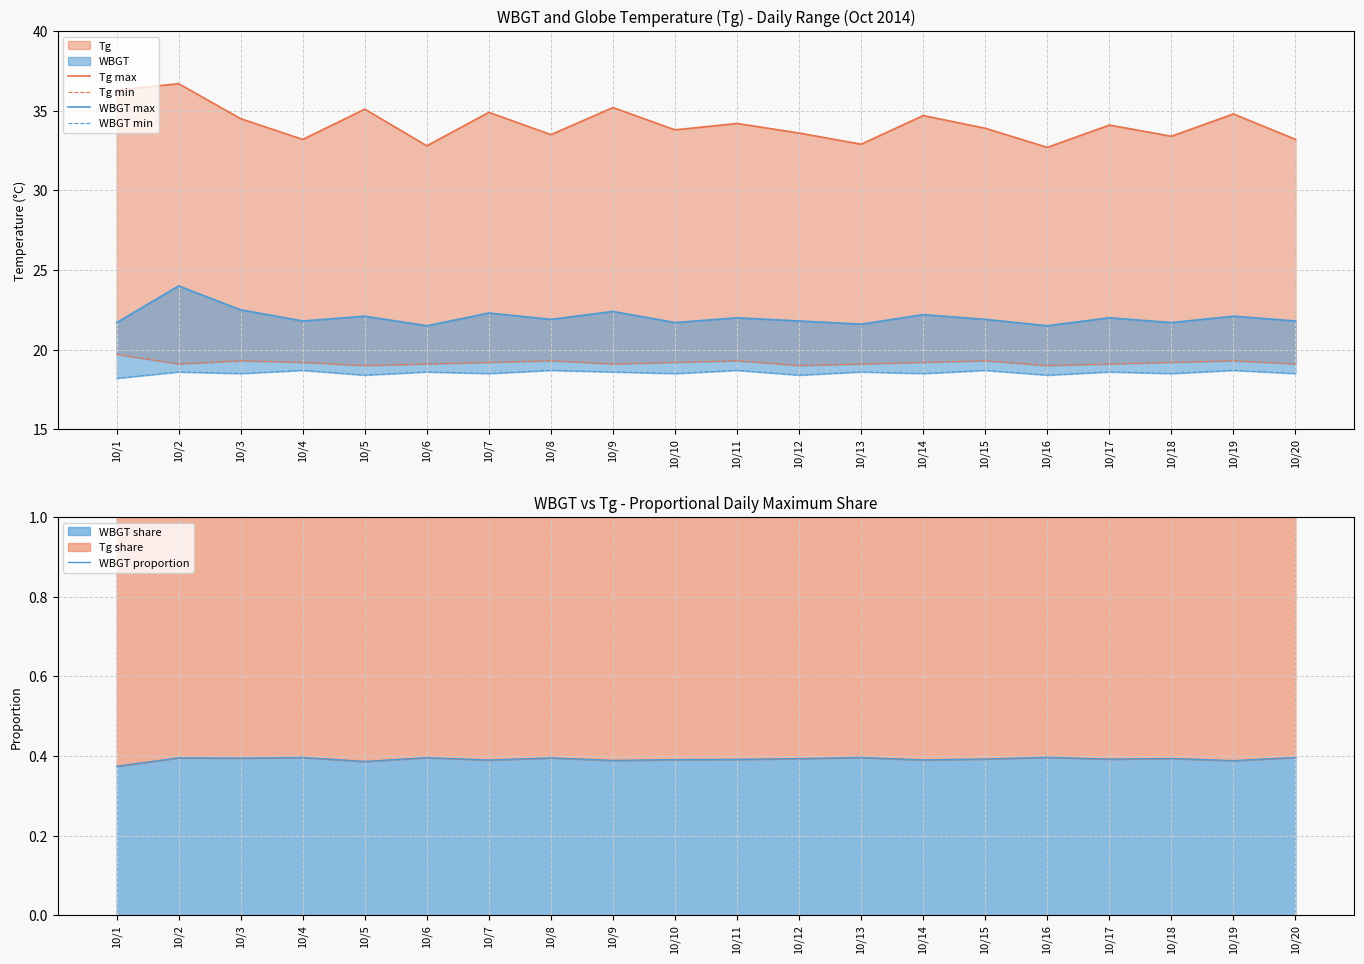

List the series in order of their peak value, lowest first.

WBGT proportion, WBGT min, Tg min, WBGT max, Tg max